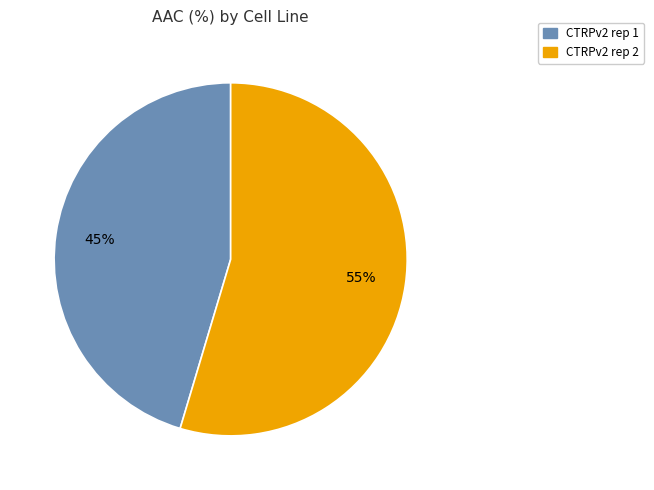

The CTRPv2 rep 1 slice represents 45% of the pie. True or false?

True